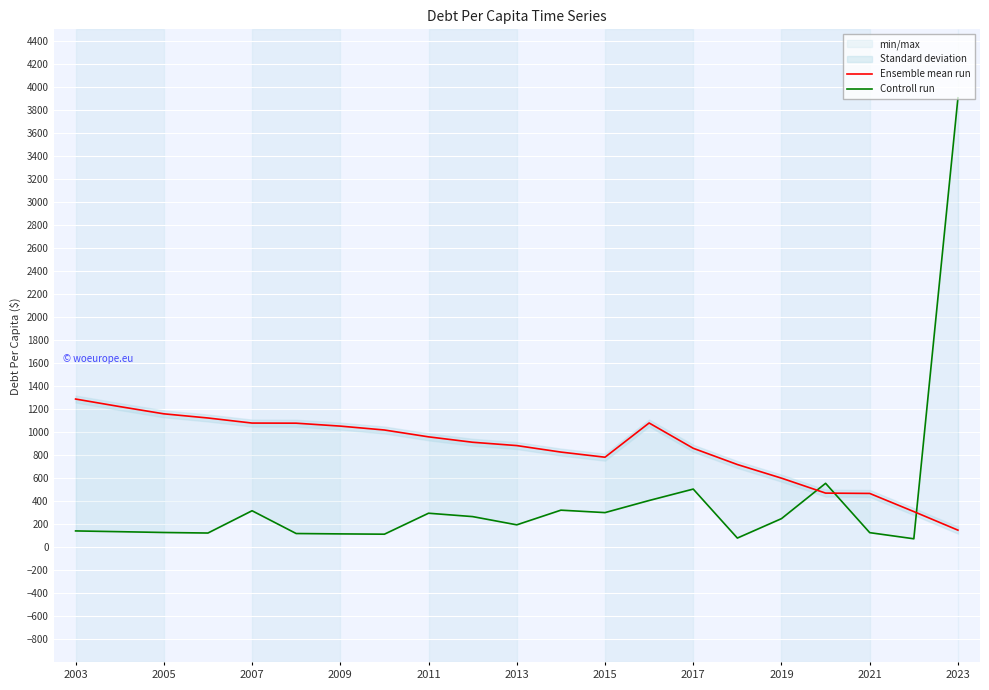

True or false: Ensemble mean run has more than 2 interior local peaks.

False